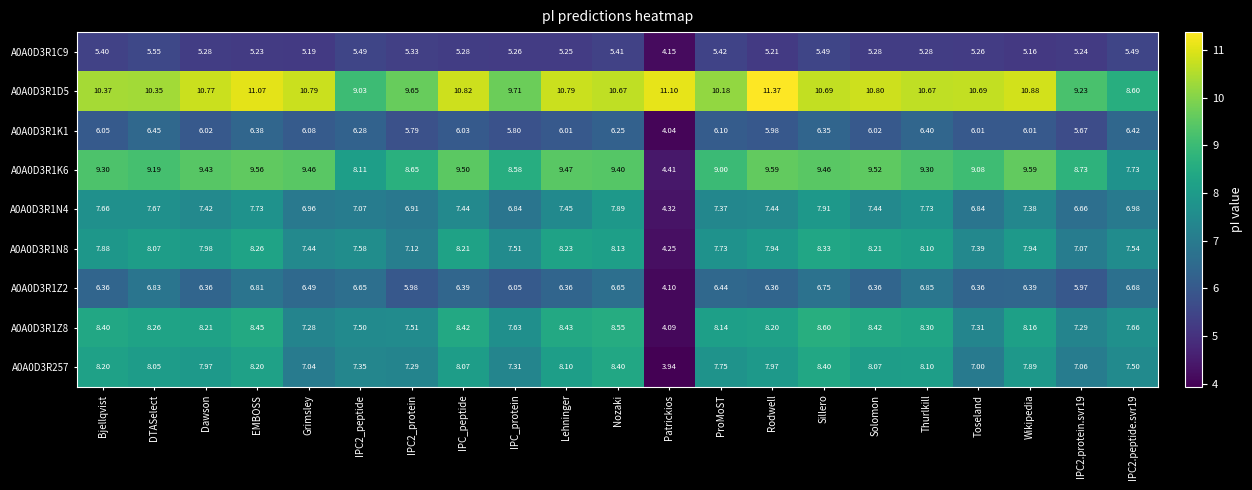

At which category does the chart reach its minimum across all series?

Patrickios